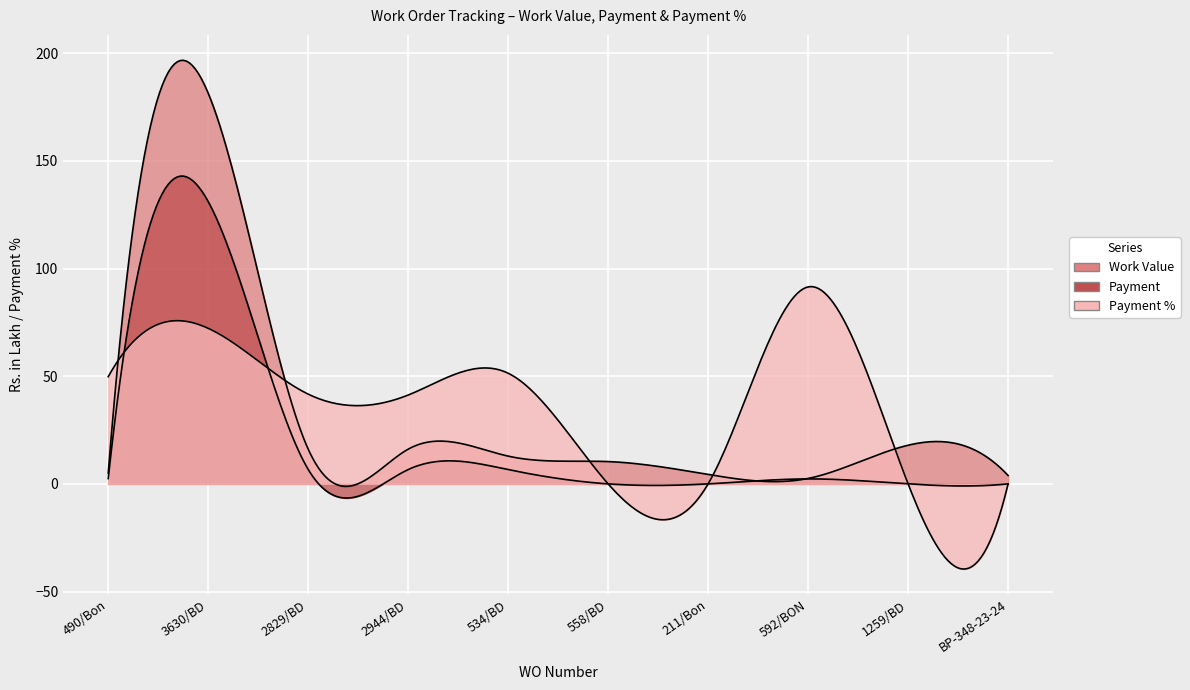

Which label corresponds to the smallest value in the chart?

558/BD